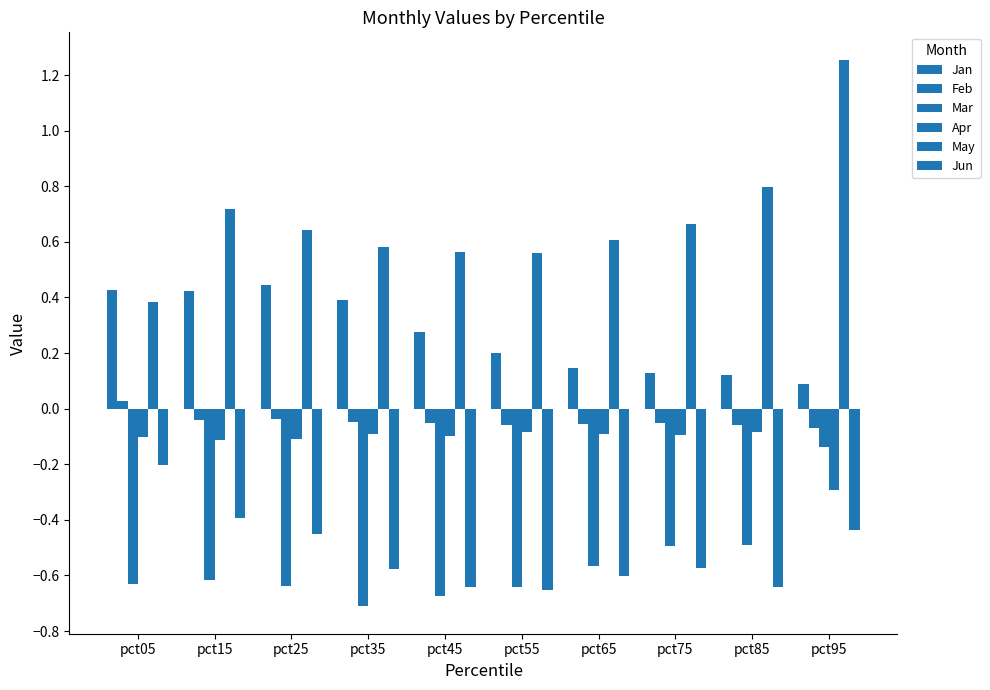

At which category is the sum across all series the highest?

pct95